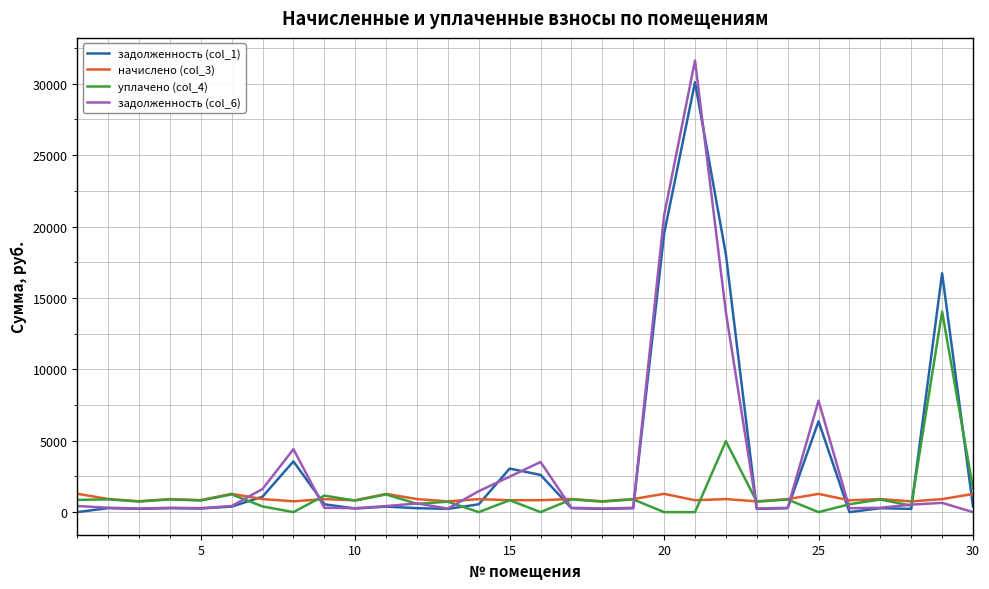

What is the greatest value displayed?

31629.7